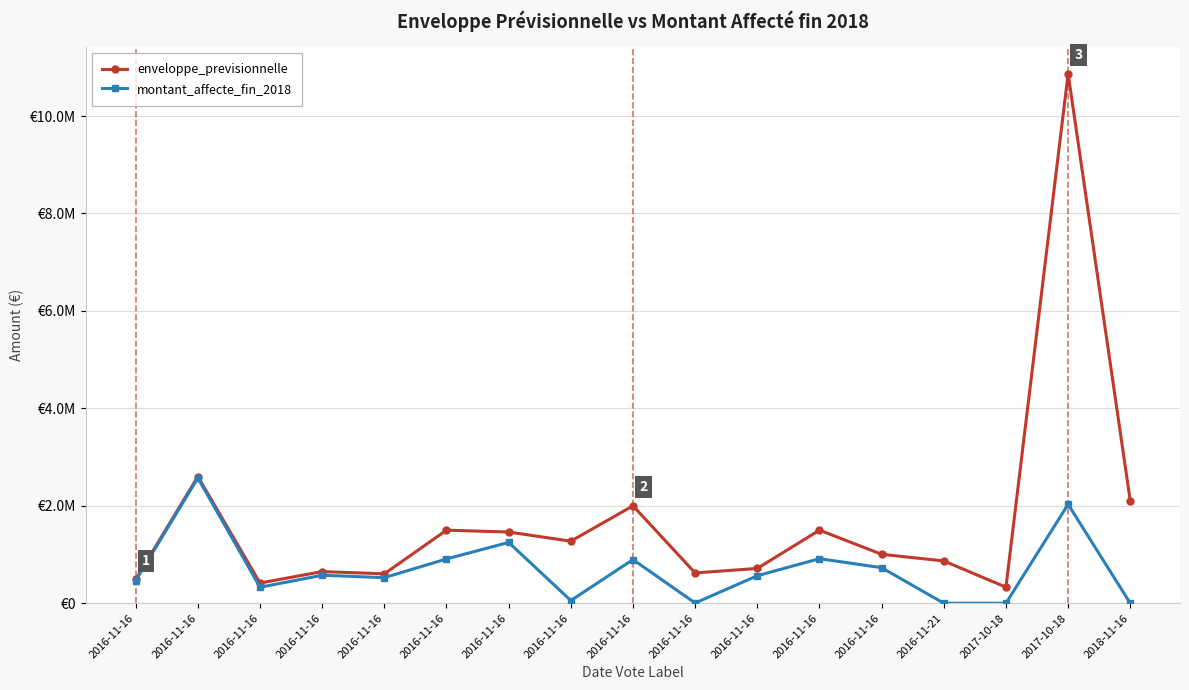

Which series has the widest spread of values?

enveloppe_previsionnelle